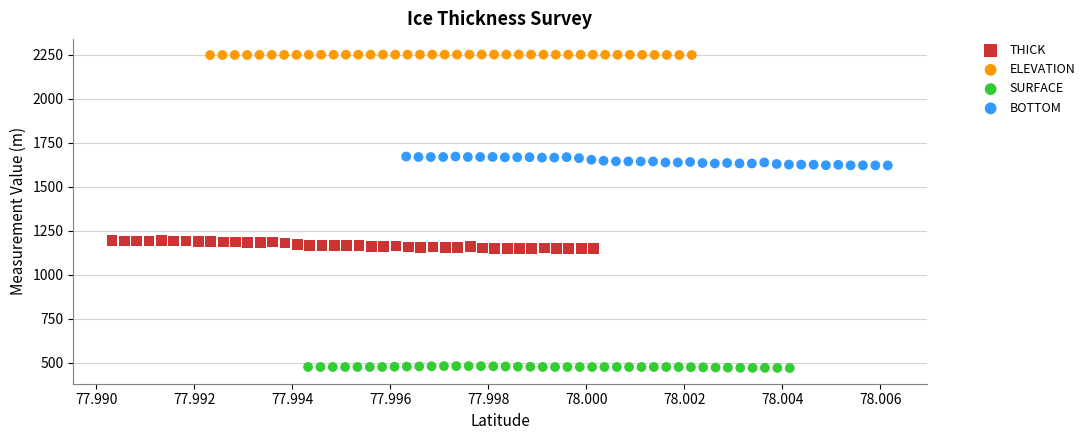

Which series reaches the maximum Y coordinate?

ELEVATION